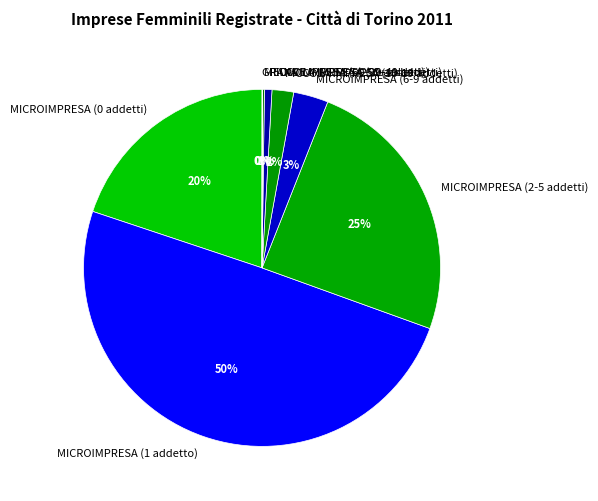

Approximately how many times larger is the value at MICROIMPRESA (0 addetti) compared to MICROIMPRESA (2-5 addetti)?

0.8